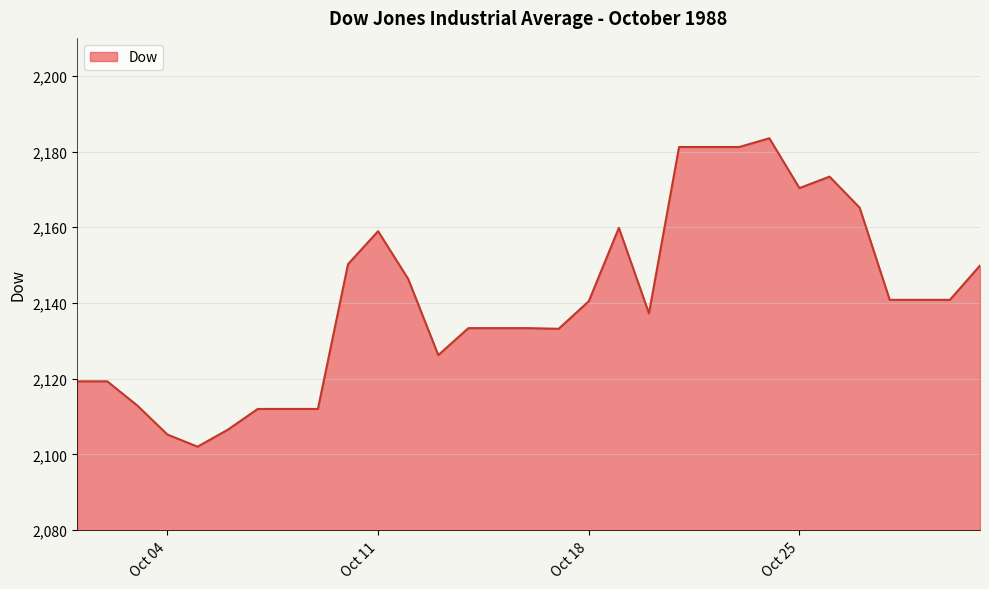

What is the difference between the maximum and minimum values?

81.4